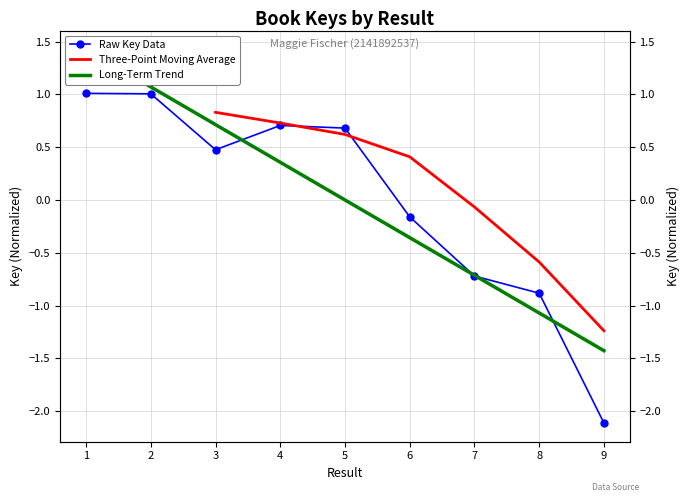

What is the greatest value displayed?

1.0